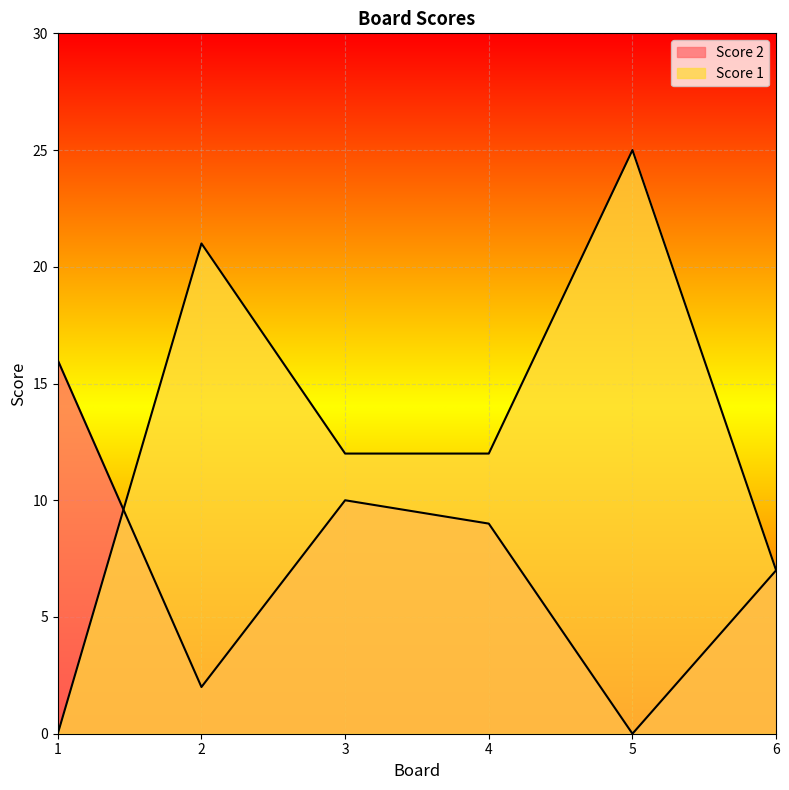

How many categories are shown in the chart?

6